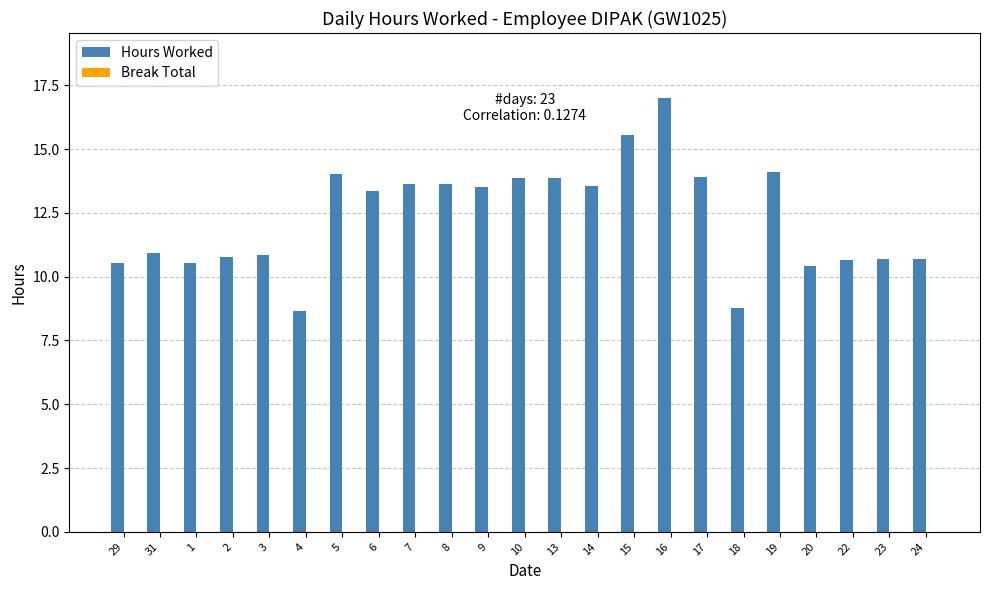

What is the change in value from 2 to 9?

+2.7